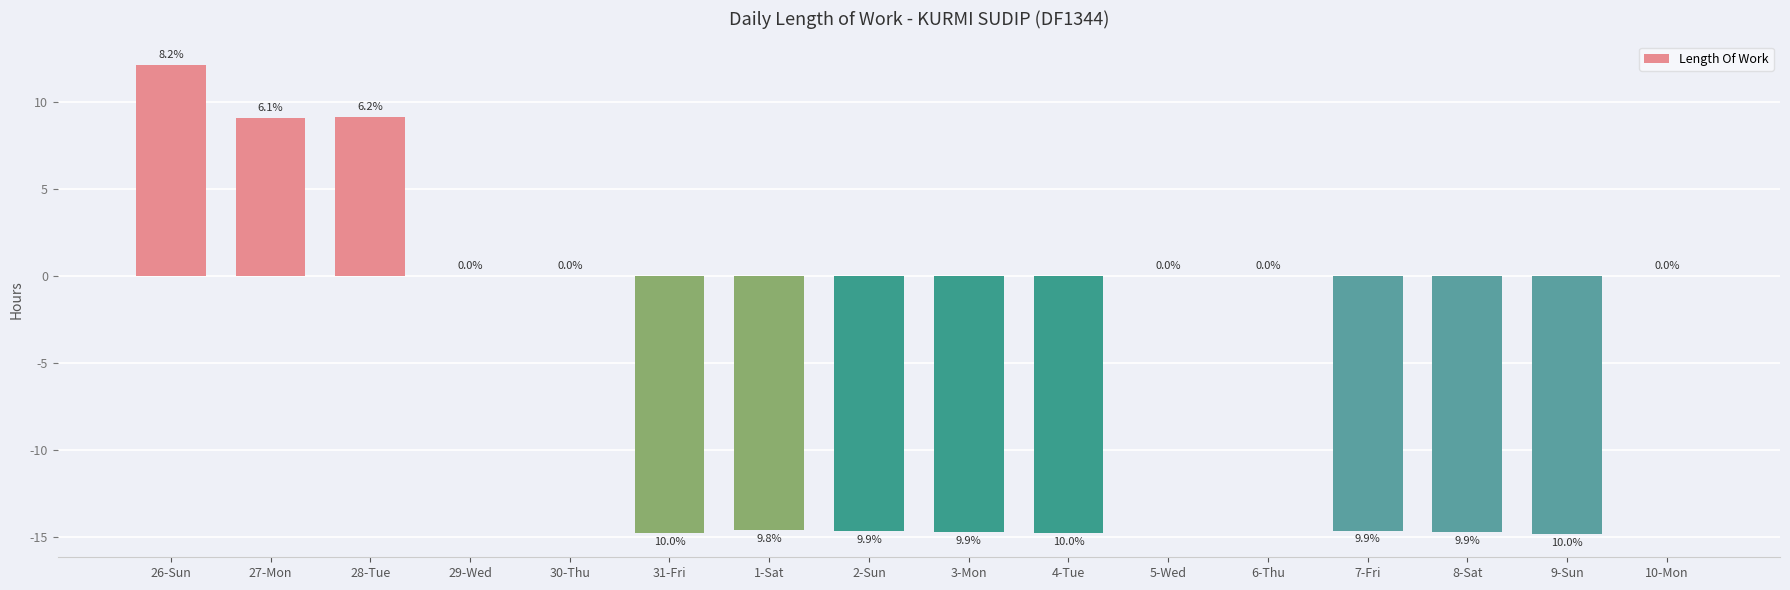

How many data points are above 0?

3